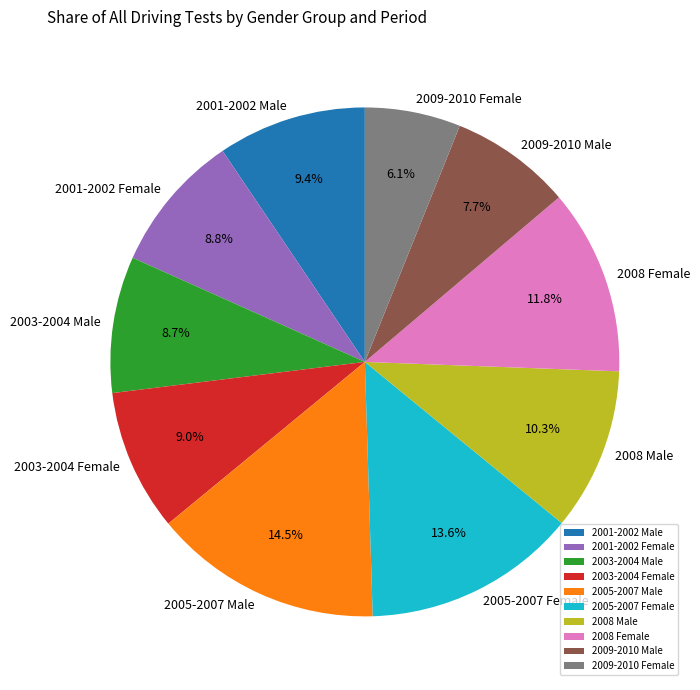

Between 2005-2007 Male and 2003-2004 Male, which is larger?

2005-2007 Male